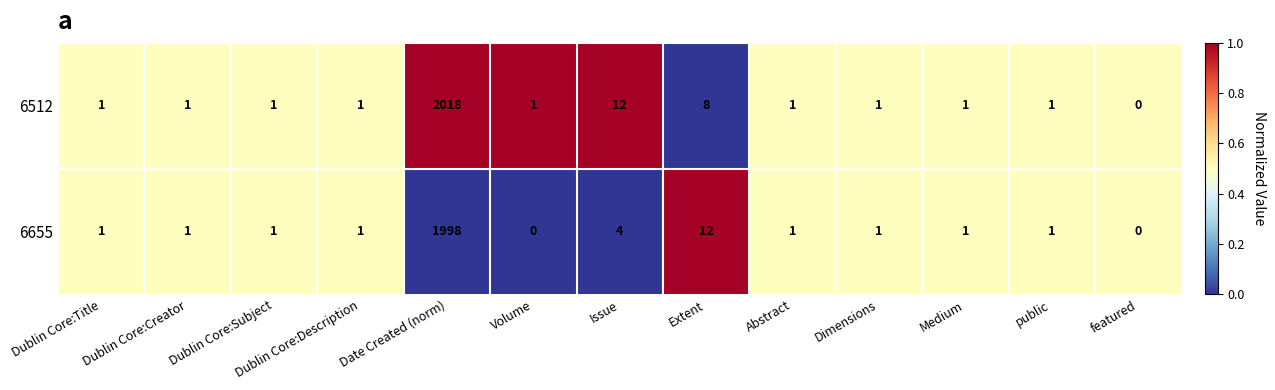

Which category has the lowest value in the 6512 series?

featured